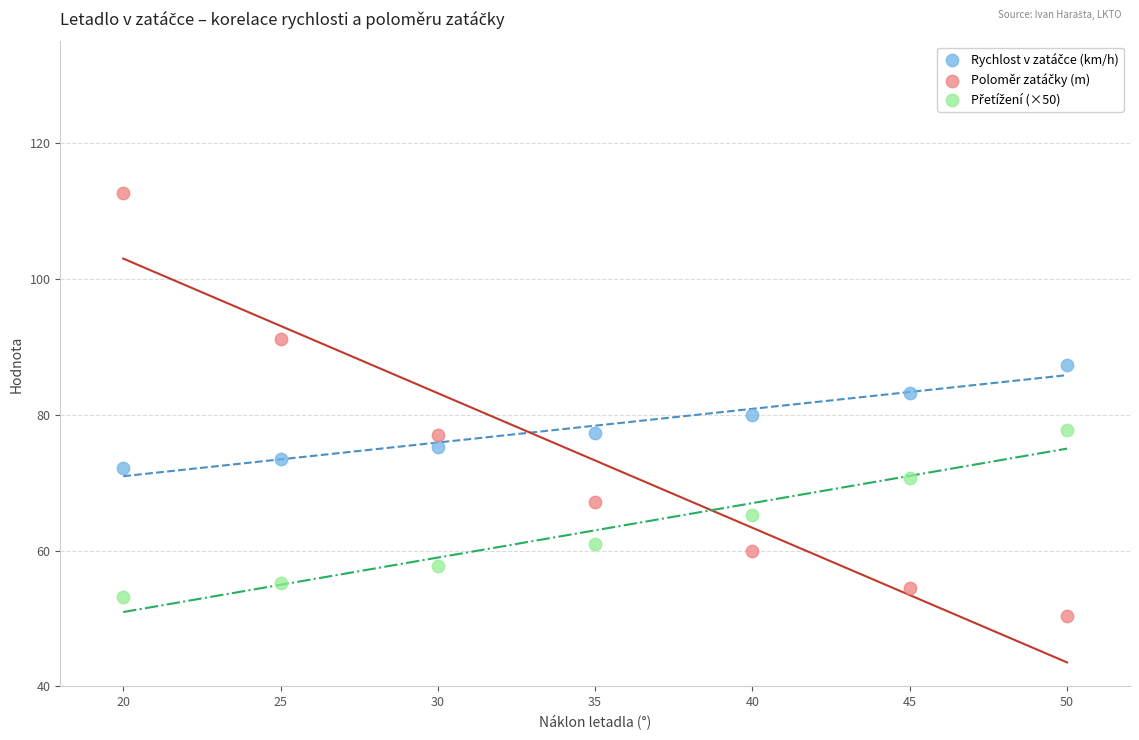

Across all data points, what is the range of X values (max minus min)?

30.0